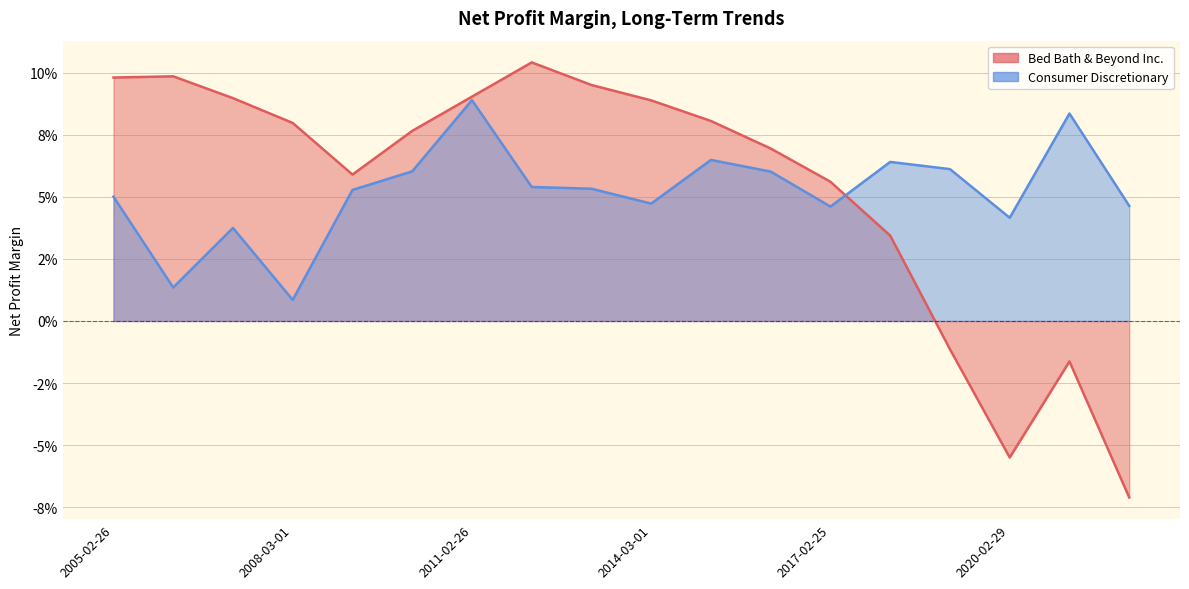

How many data points in Bed Bath & Beyond Inc. are less than 0?

4